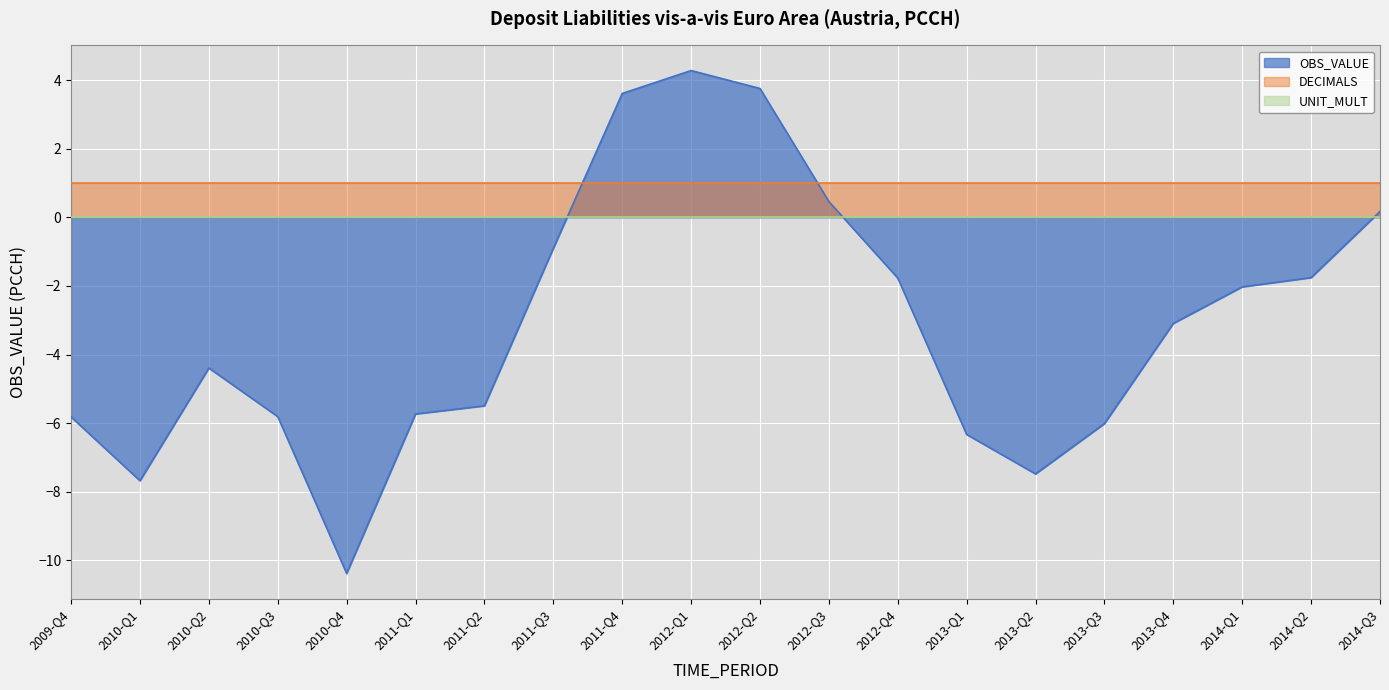

At how many categories does at least one series exceed -7?

20